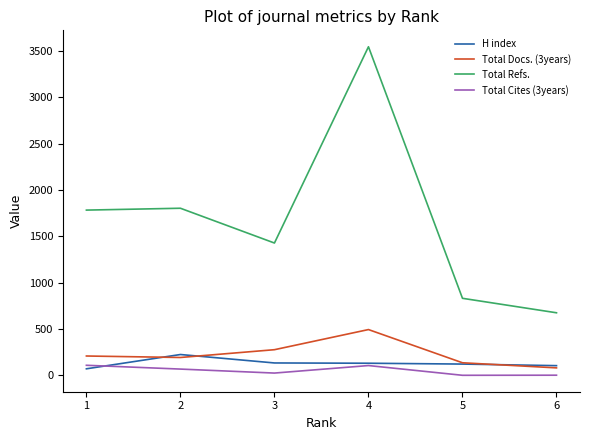

Rank the series at 2 from highest to lowest value.

Total Refs., H index, Total Docs. (3years), Total Cites (3years)